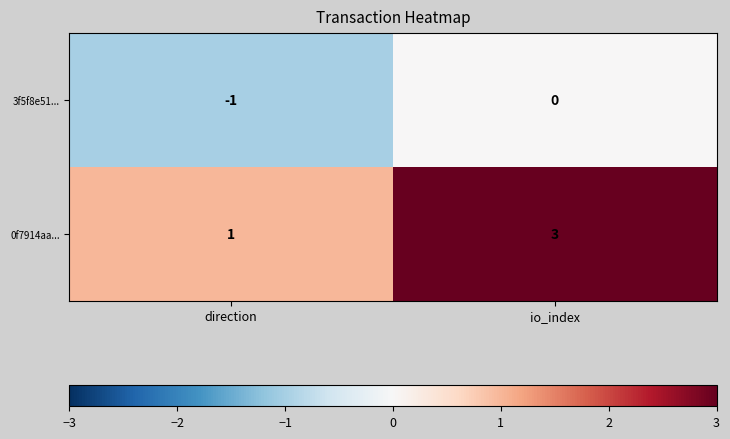

Reading left to right, list all the values displayed in this chart.

3f5f8e51...: -1	0
0f7914aa...: 1	3